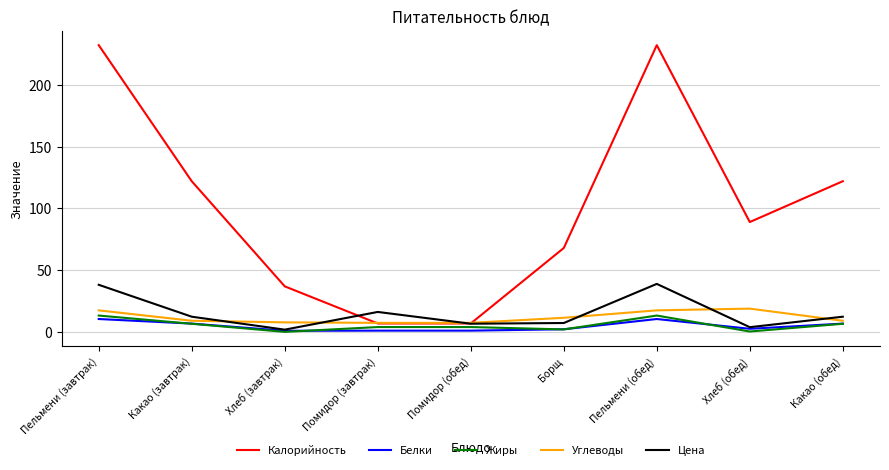

What is the minimum value shown in the chart?

0.2